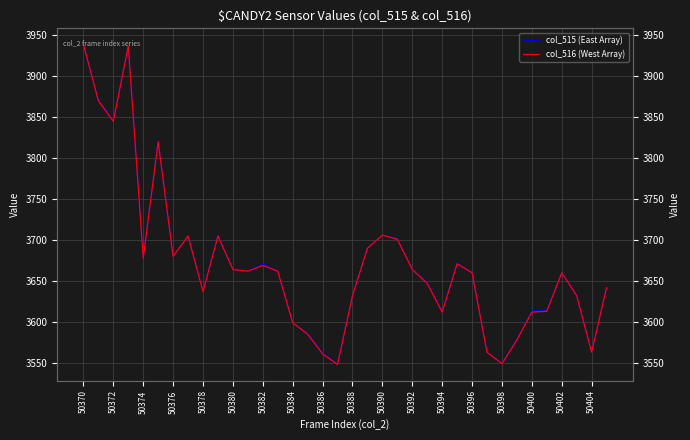

At how many categories does at least one series exceed 3580?

30